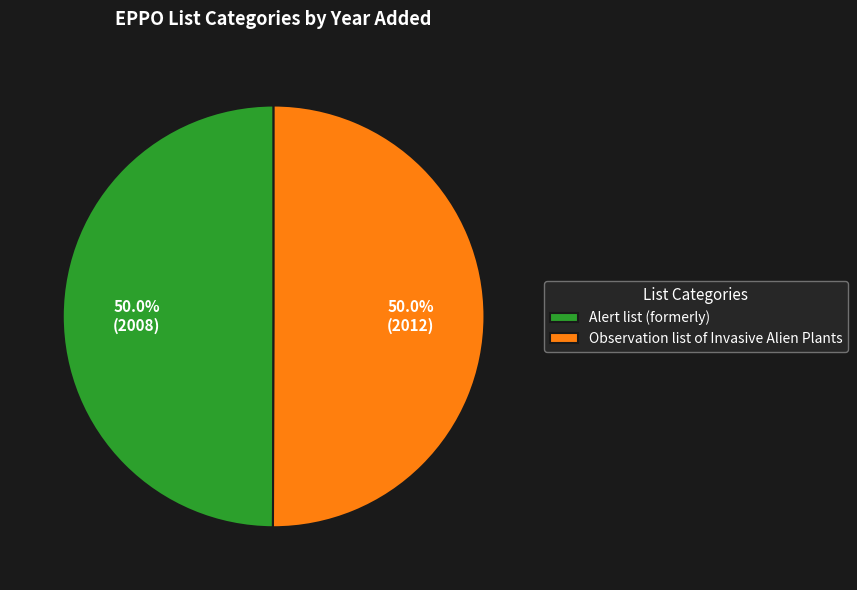

Approximately how many times larger is the value at Alert list (formerly) compared to Observation list of Invasive Alien Plants?

1.0